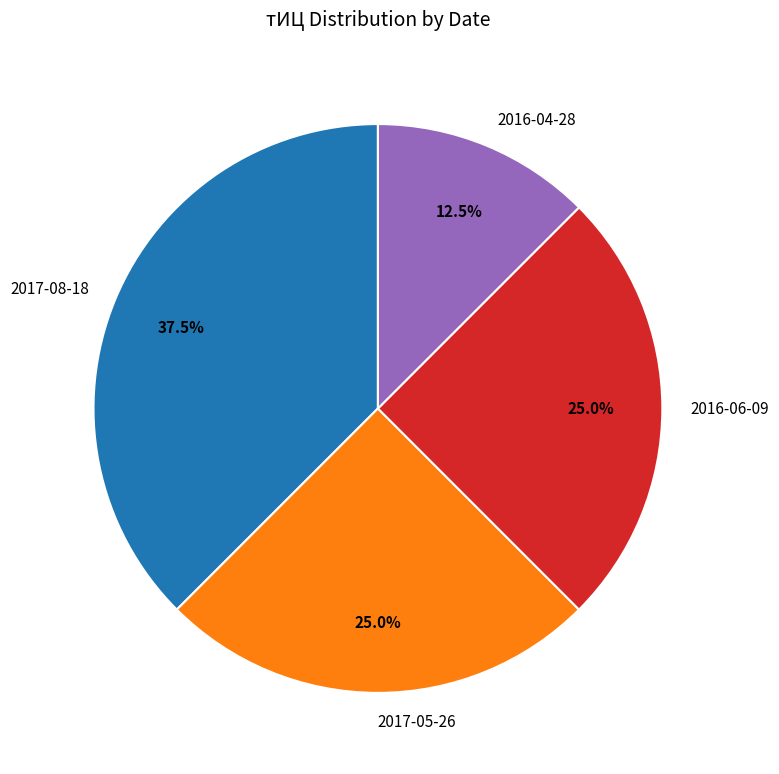

To the nearest percent, what portion does 2017-05-26 represent?

25%